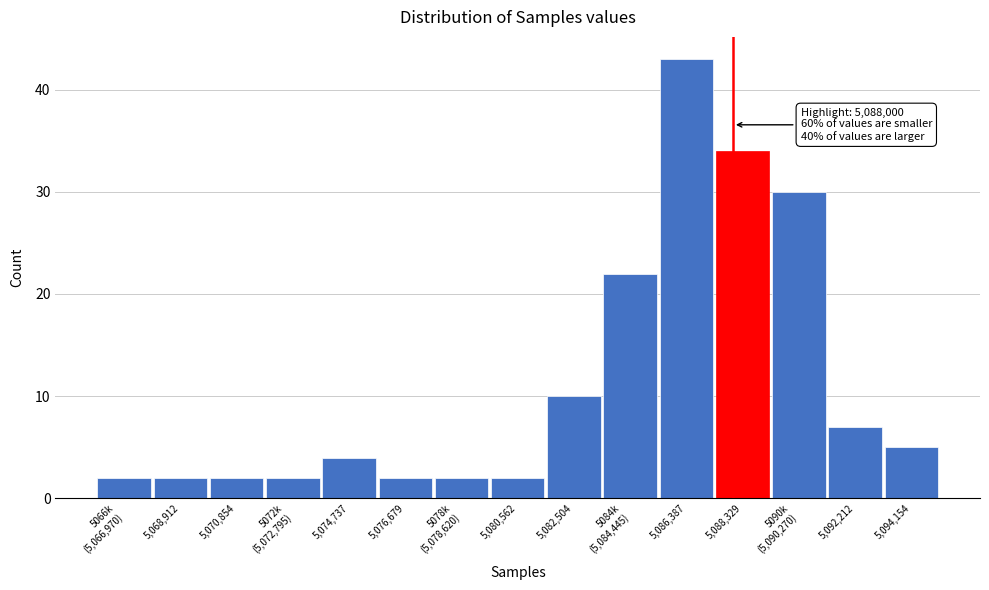

Reading left to right, extract all data points from this chart.

2	2	2	2	4	2	2	2	10	22	43	34	30	7	5